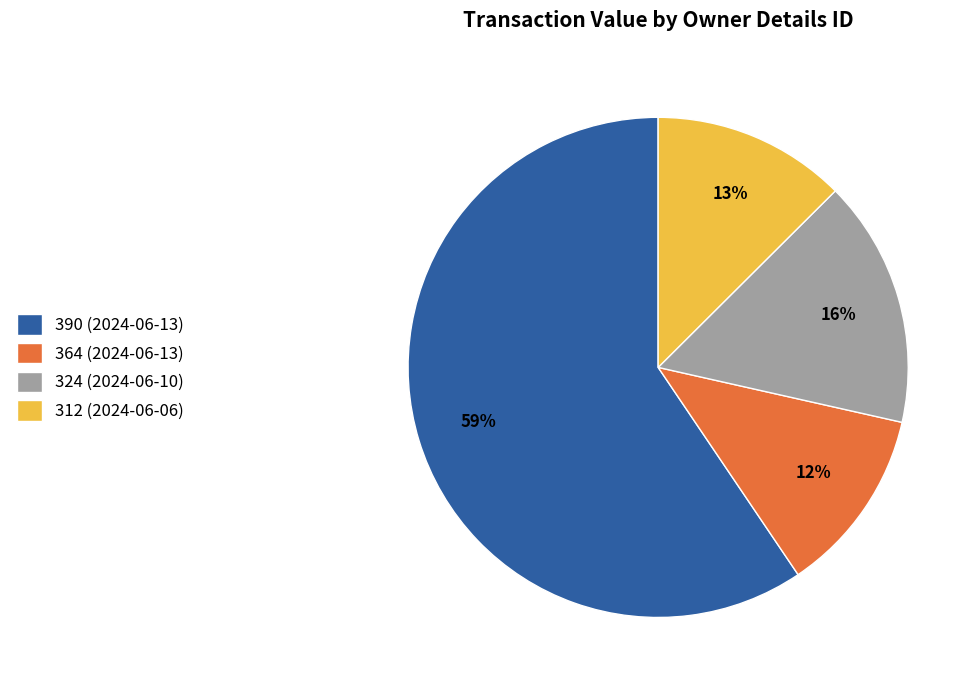

Which slice is the smallest?

364 (2024-06-13)